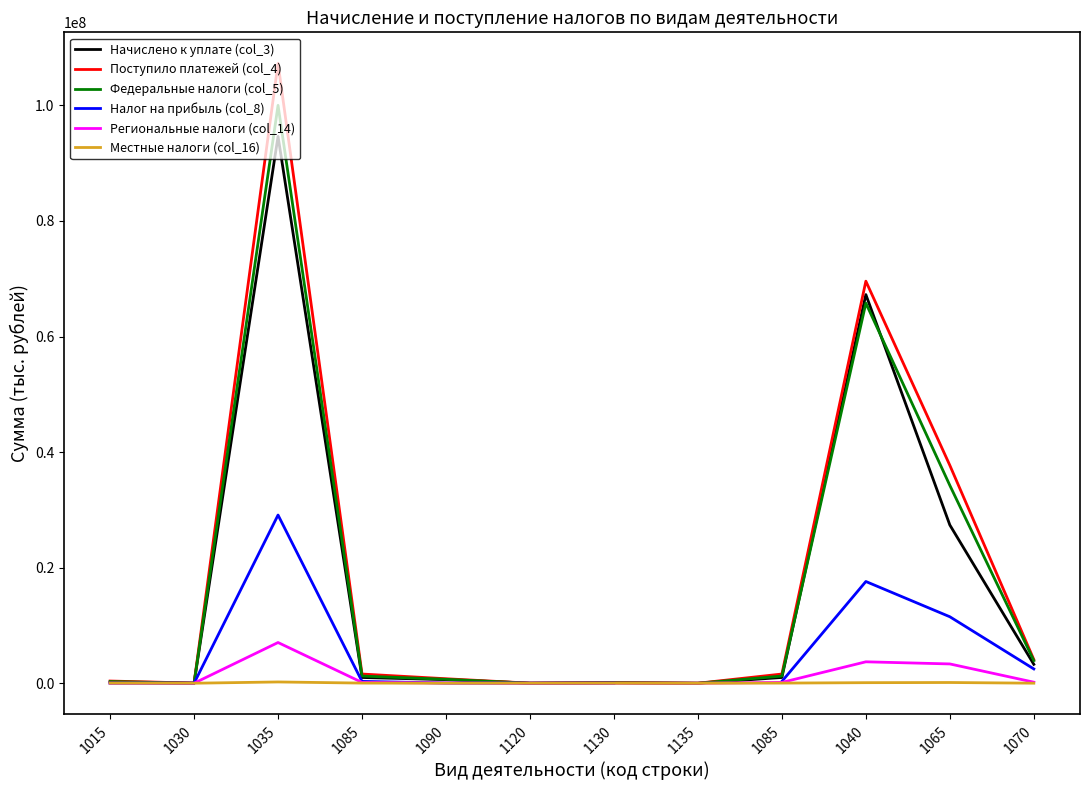

How many distinct data groups are displayed?

6